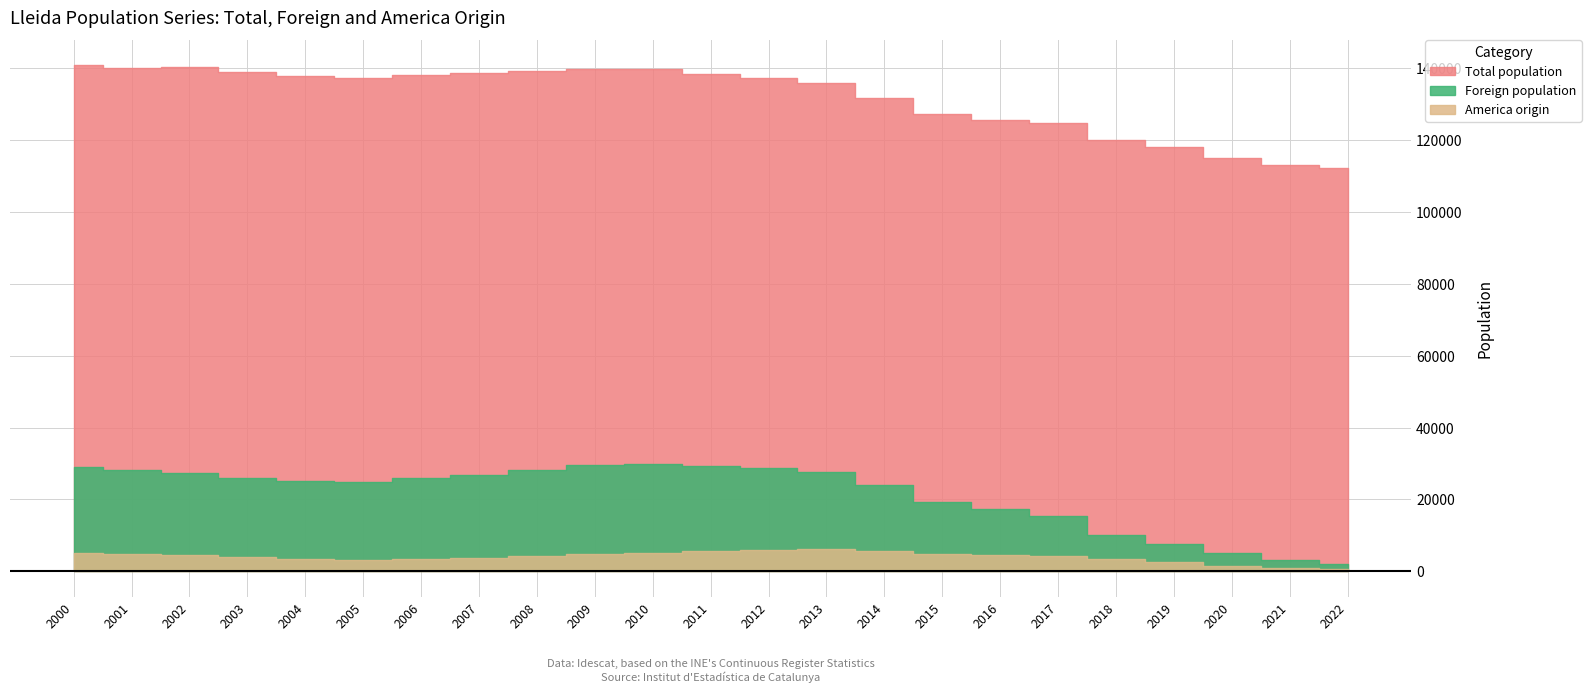

In Foreign population, how many points are higher than both neighbors (excluding endpoints)?

1